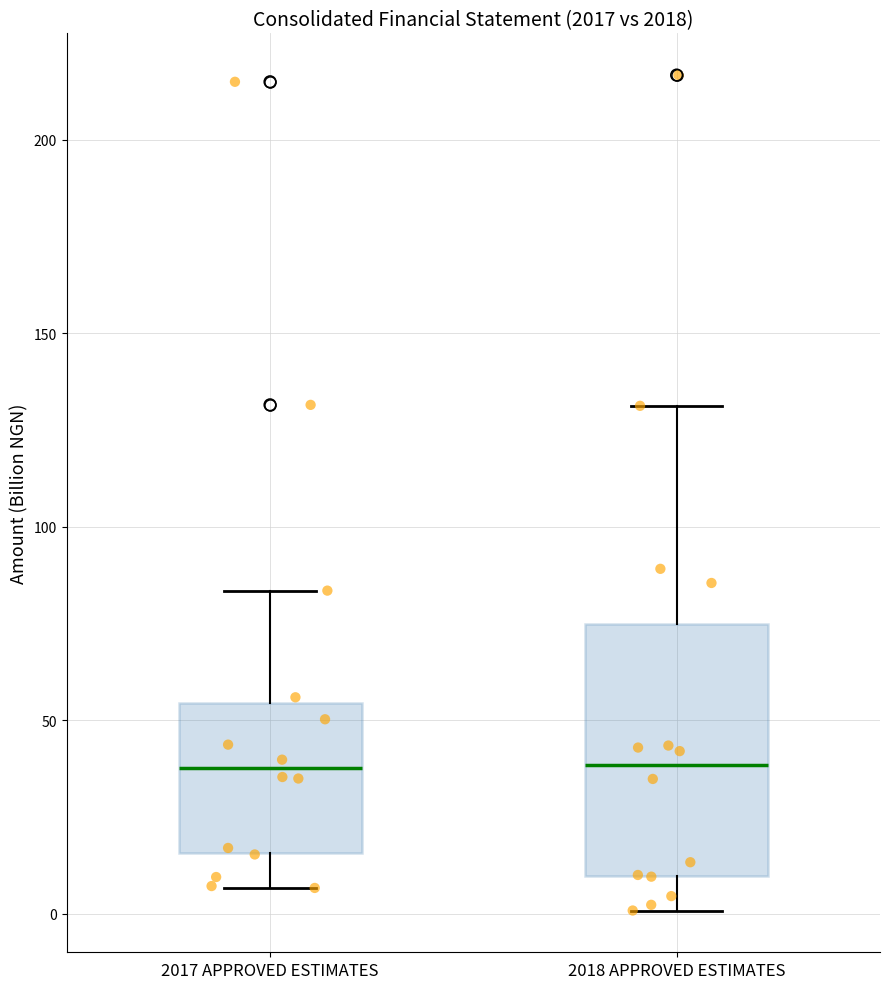

Which box is the tallest, from its lower edge to its upper edge?

2018 APPROVED ESTIMATES